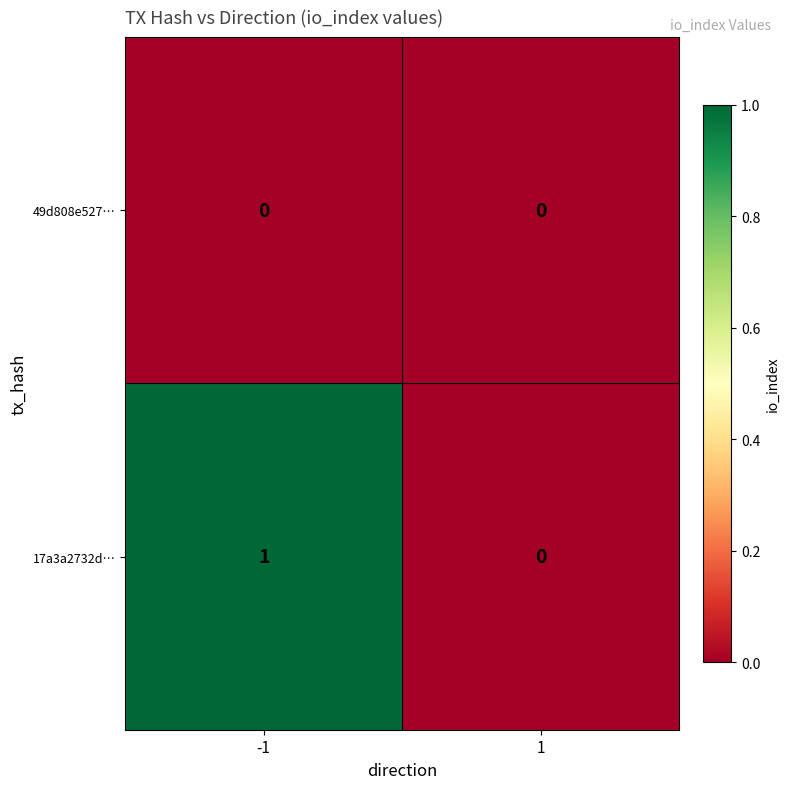

Reading left to right, extract all data points from this chart.

49d808e527…: -1=0	1=0
17a3a2732d…: -1=1	1=0